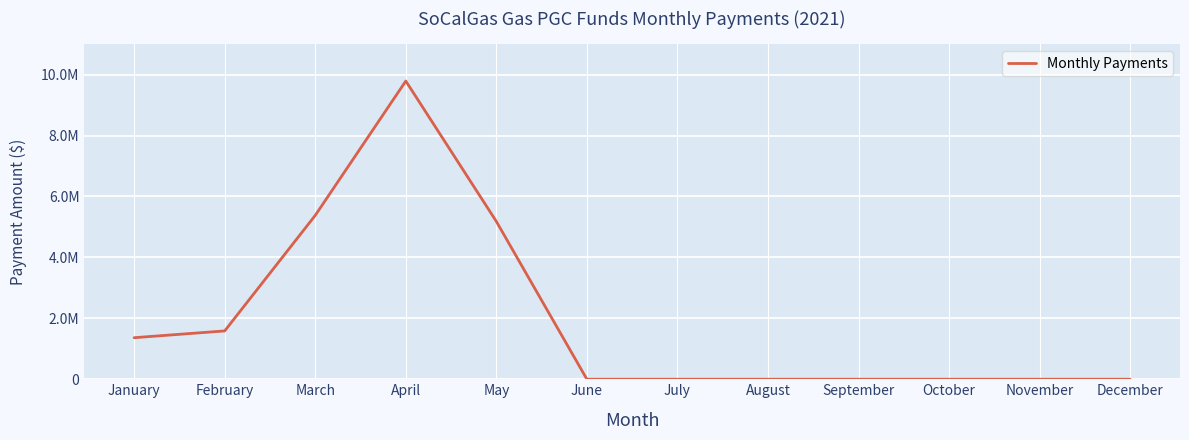

Reading left to right, list all the values displayed in this chart.

1363735.2	1586328.2	5379034.4	9788860.3	5179990.4	0.0	0.0	0.0	0.0	0.0	0.0	0.0